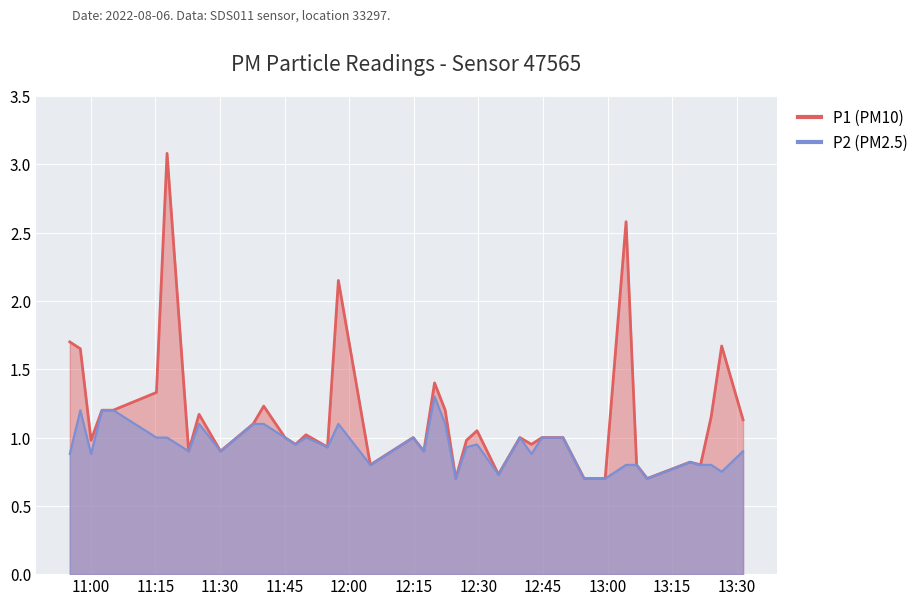

Which category has the lowest value in the P1 series?

2022-08-06T12:24:45